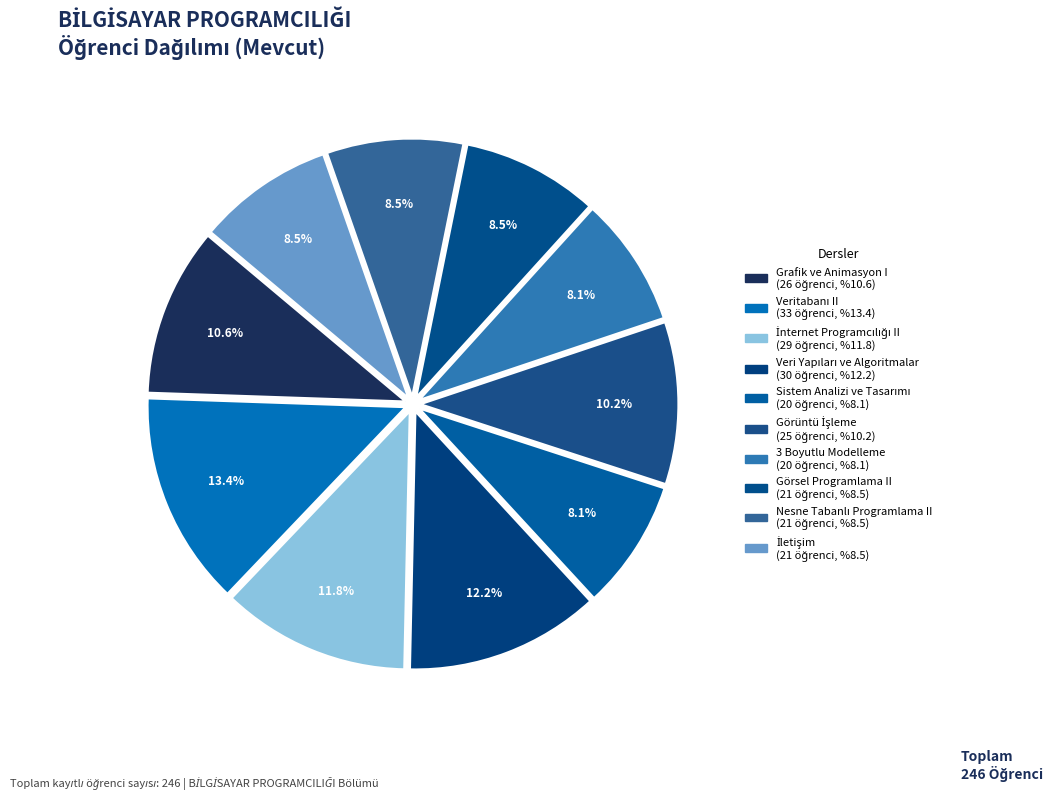

What is the largest slice in the pie chart?

Veritabanı II